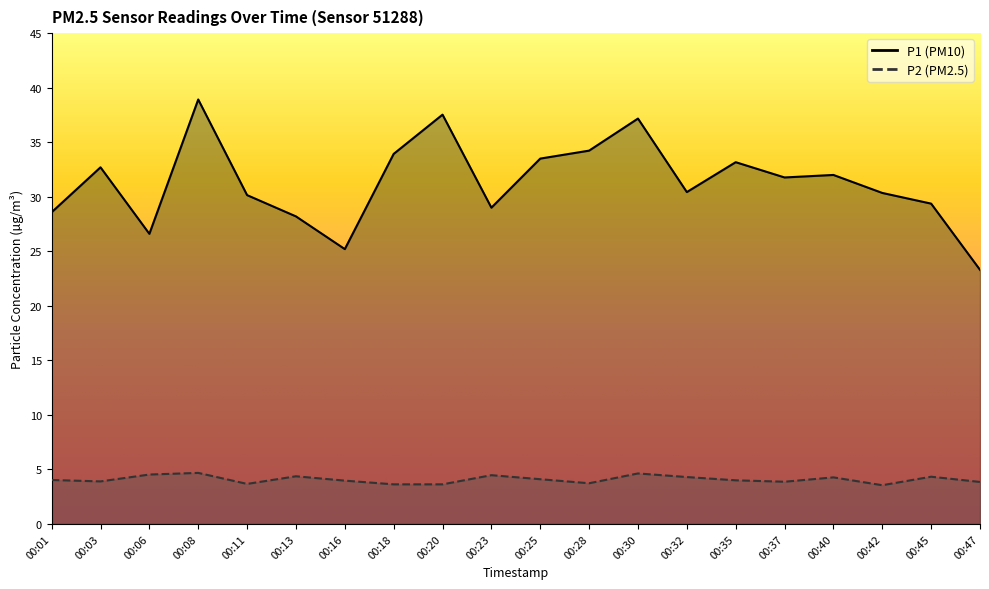

How many data points in P1 are above 31?

10